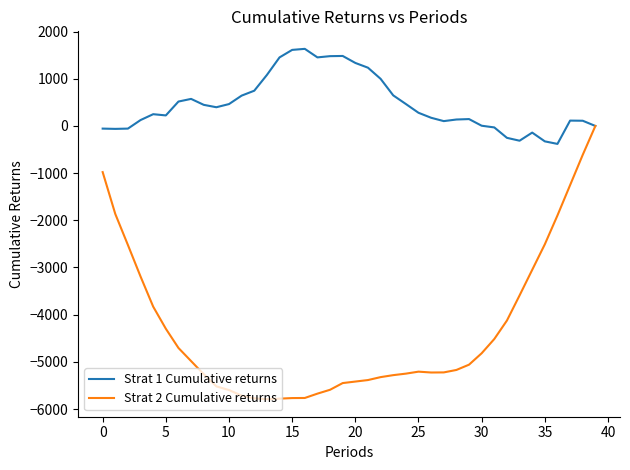

Which series has the widest spread of values?

Strat 2 Cumulative returns